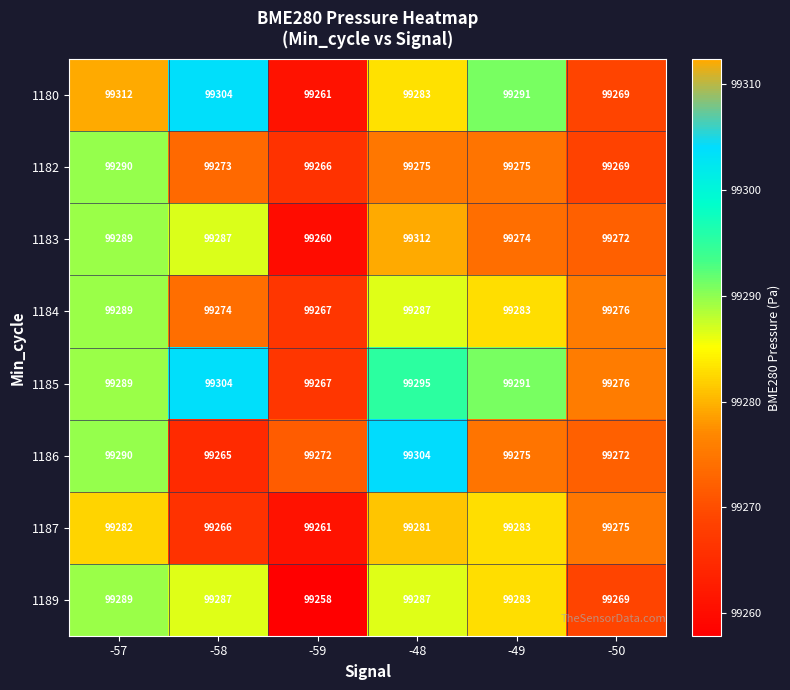

What is the spread (max minus min) of values at -58?

39